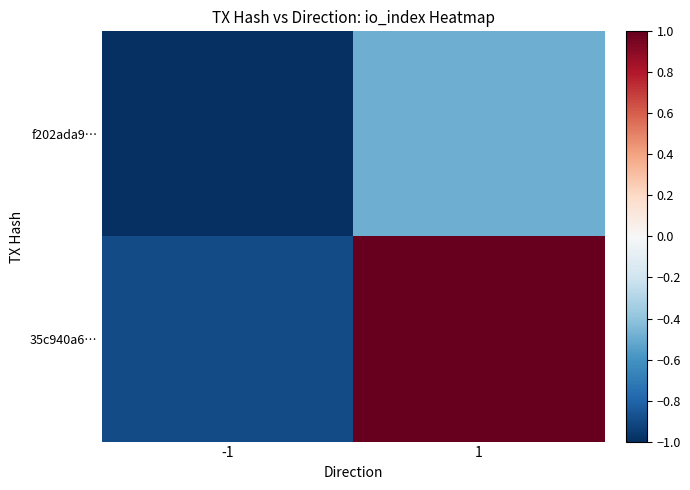

Which series has the largest total across all categories?

35c940a6…